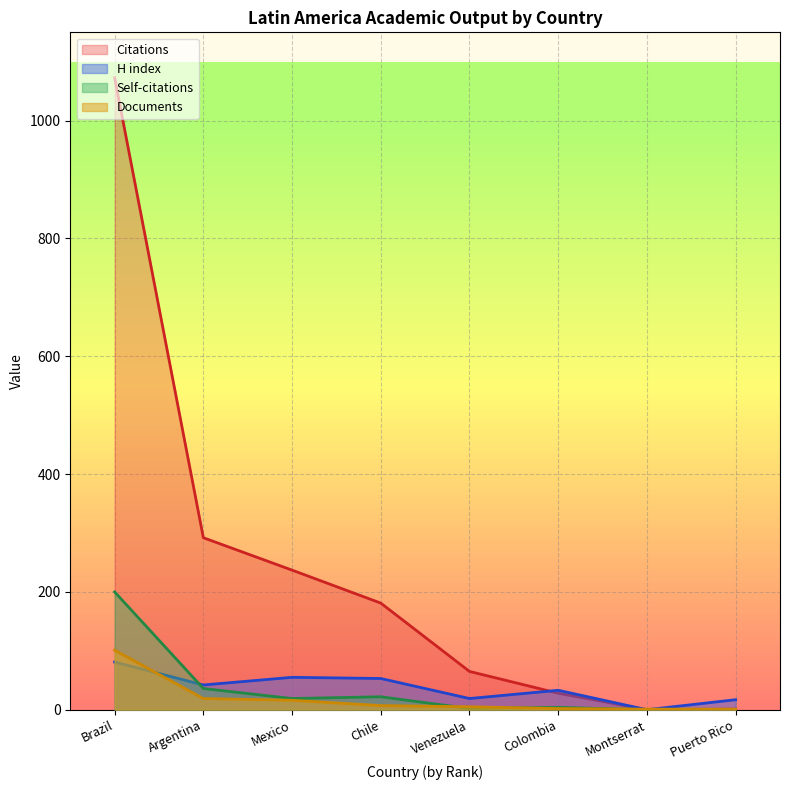

How many data points in Citations are less than 181?

4